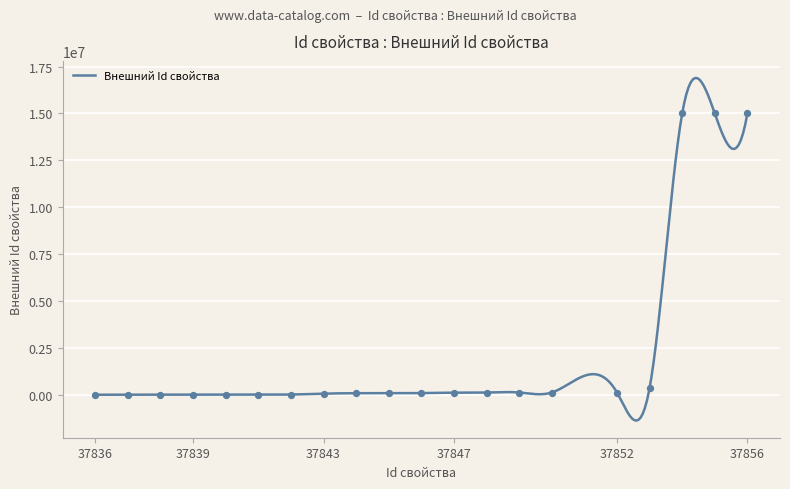

What is the minimum value for Внешний Id свойства?

-1374714.8